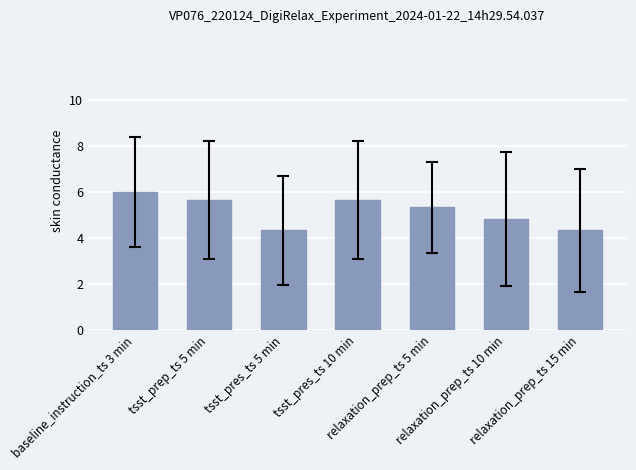

How many values are between 4 and 5?

3